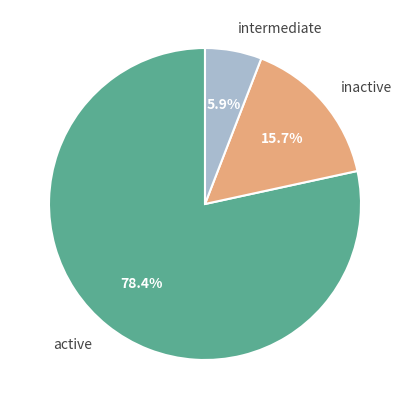

What percentage do active and intermediate together represent?

84.3%